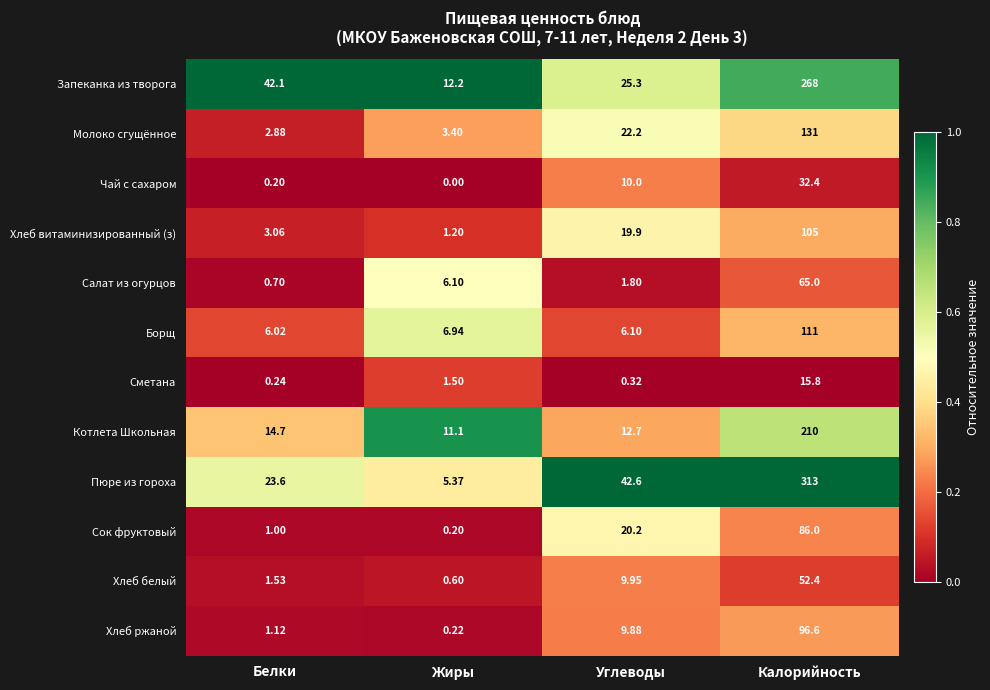

What is the difference between the highest and lowest values at Белки?

41.9